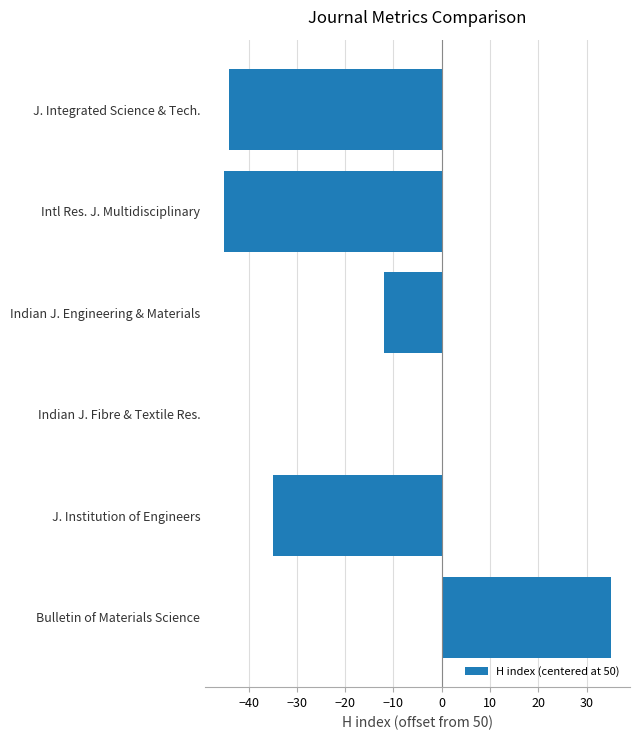

What is the sum of the values at Indian J. Fibre & Textile Res. and Bulletin of Materials Science?

35